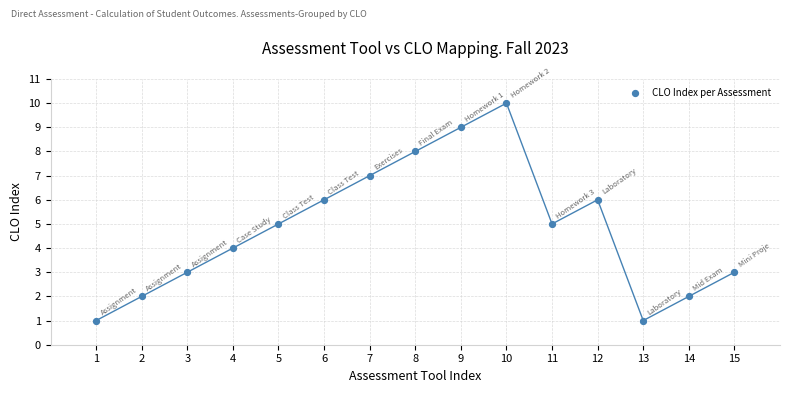

What is the range of Y values (max minus min)?

9